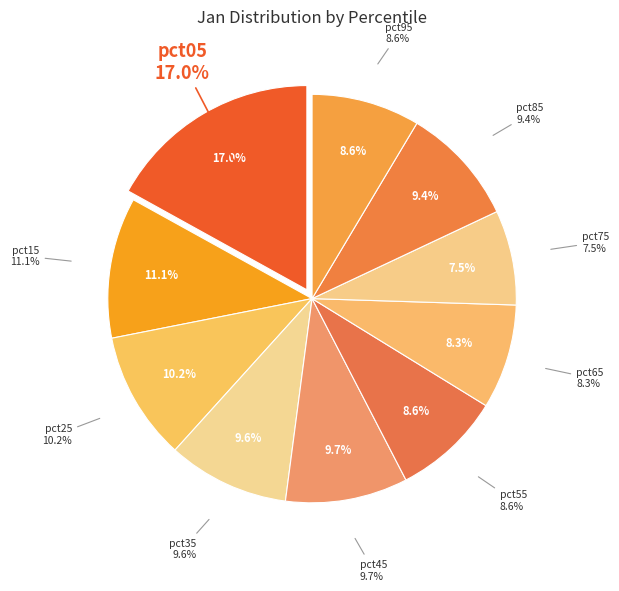

Which slice is the smallest?

pct75